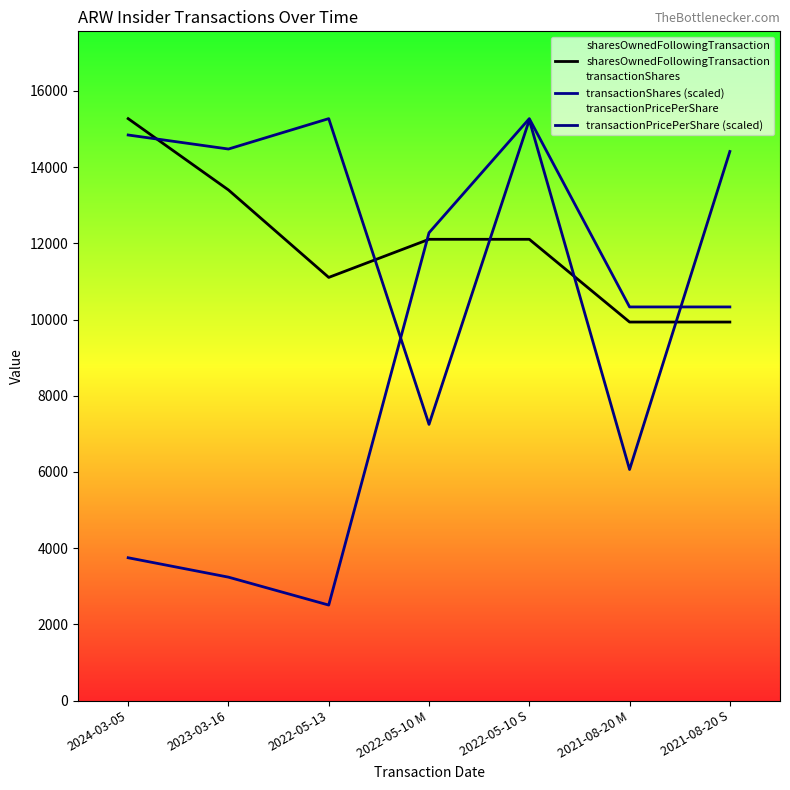

Which series has the largest range (max minus min)?

transactionShares (scaled)